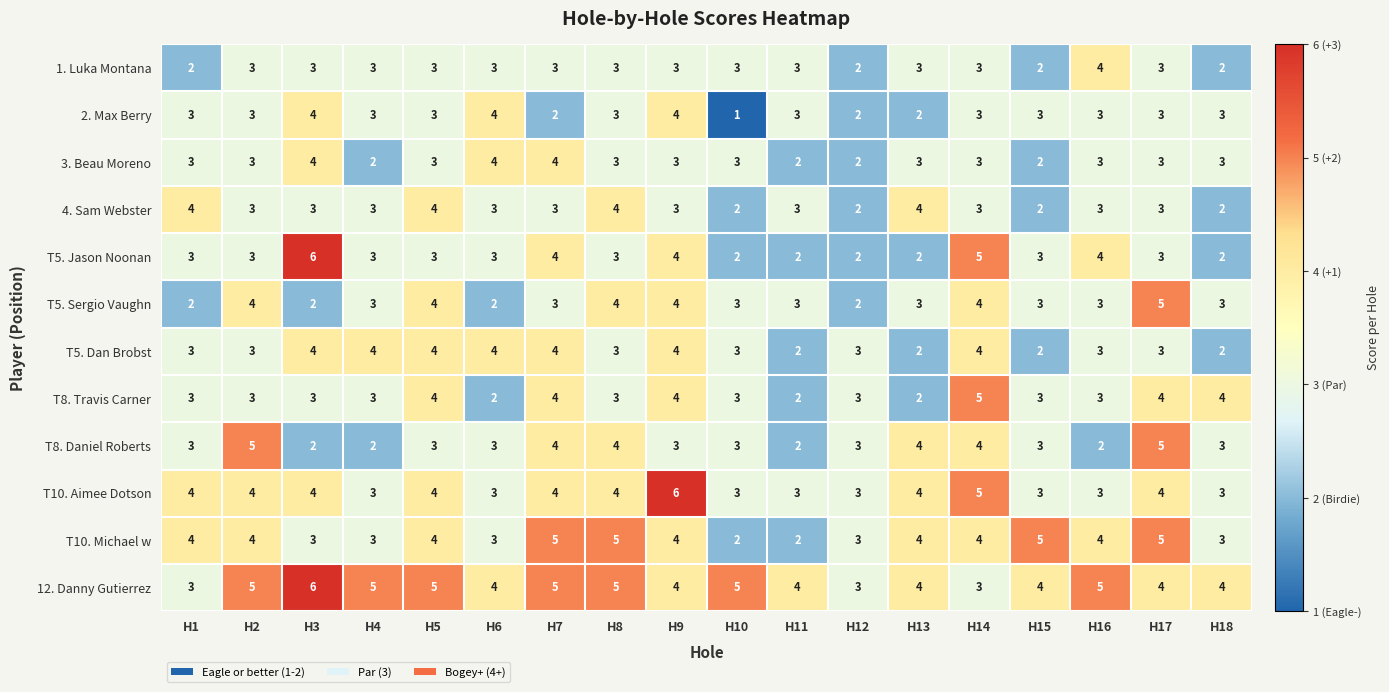

Which series has the largest total across all categories?

12. Danny Gutierrez